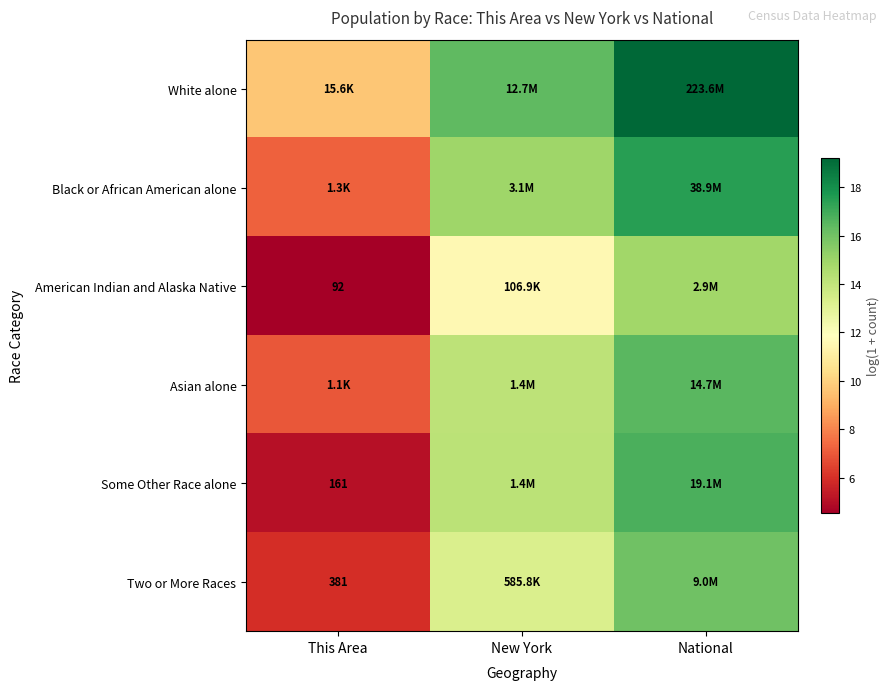

What is the sum of the Black or African American alone values at This Area and National?

24.7